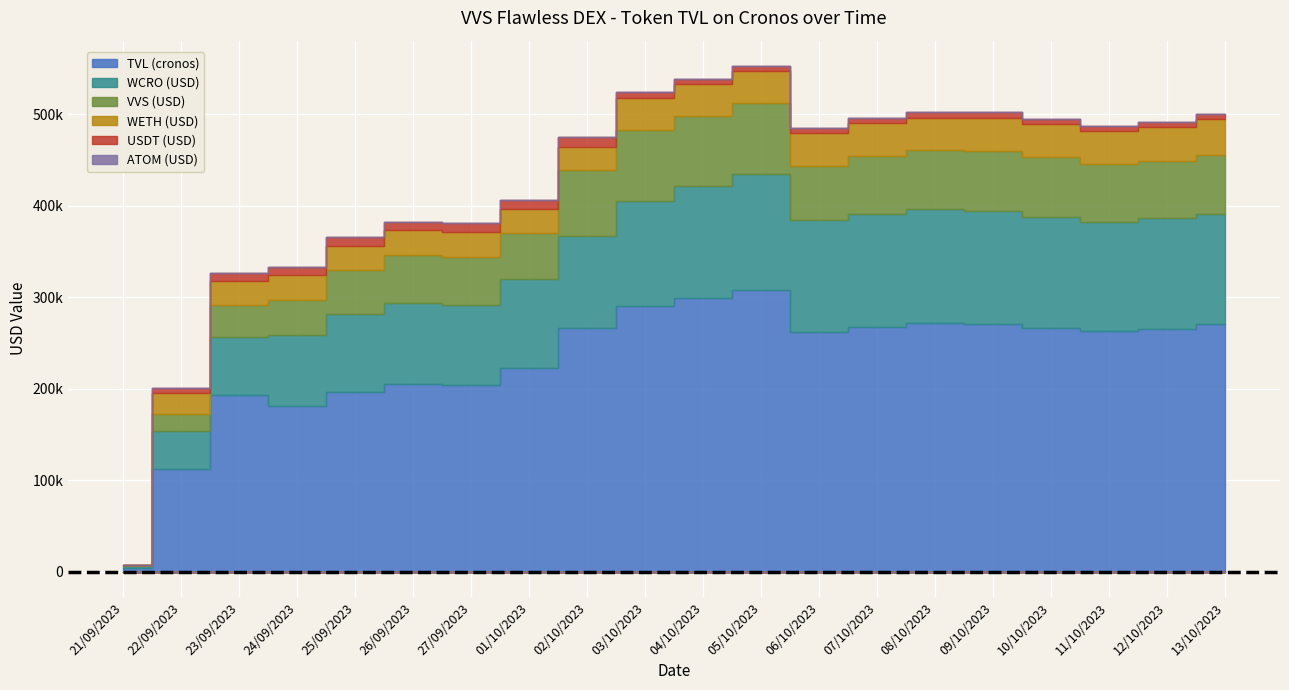

What is the difference between the maximum and minimum values in the ATOM (USD) series?

138.9